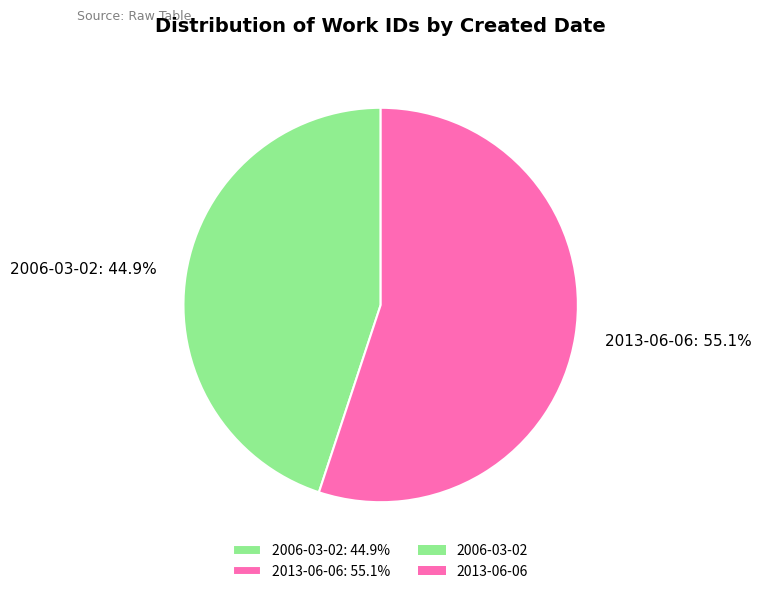

The 2013-06-06 slice represents 40% of the pie. True or false?

False